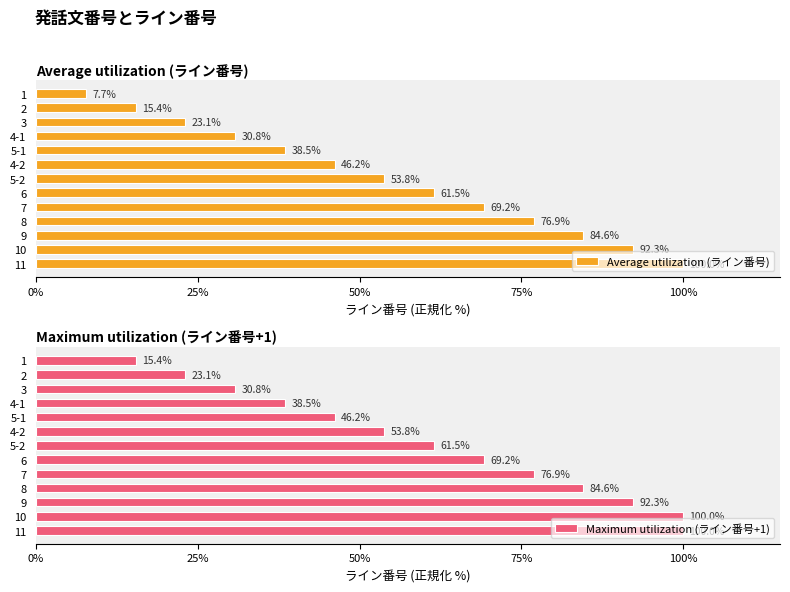

Where is Maximum utilization (ライン番号+1) nearest to the value 57?

4-2